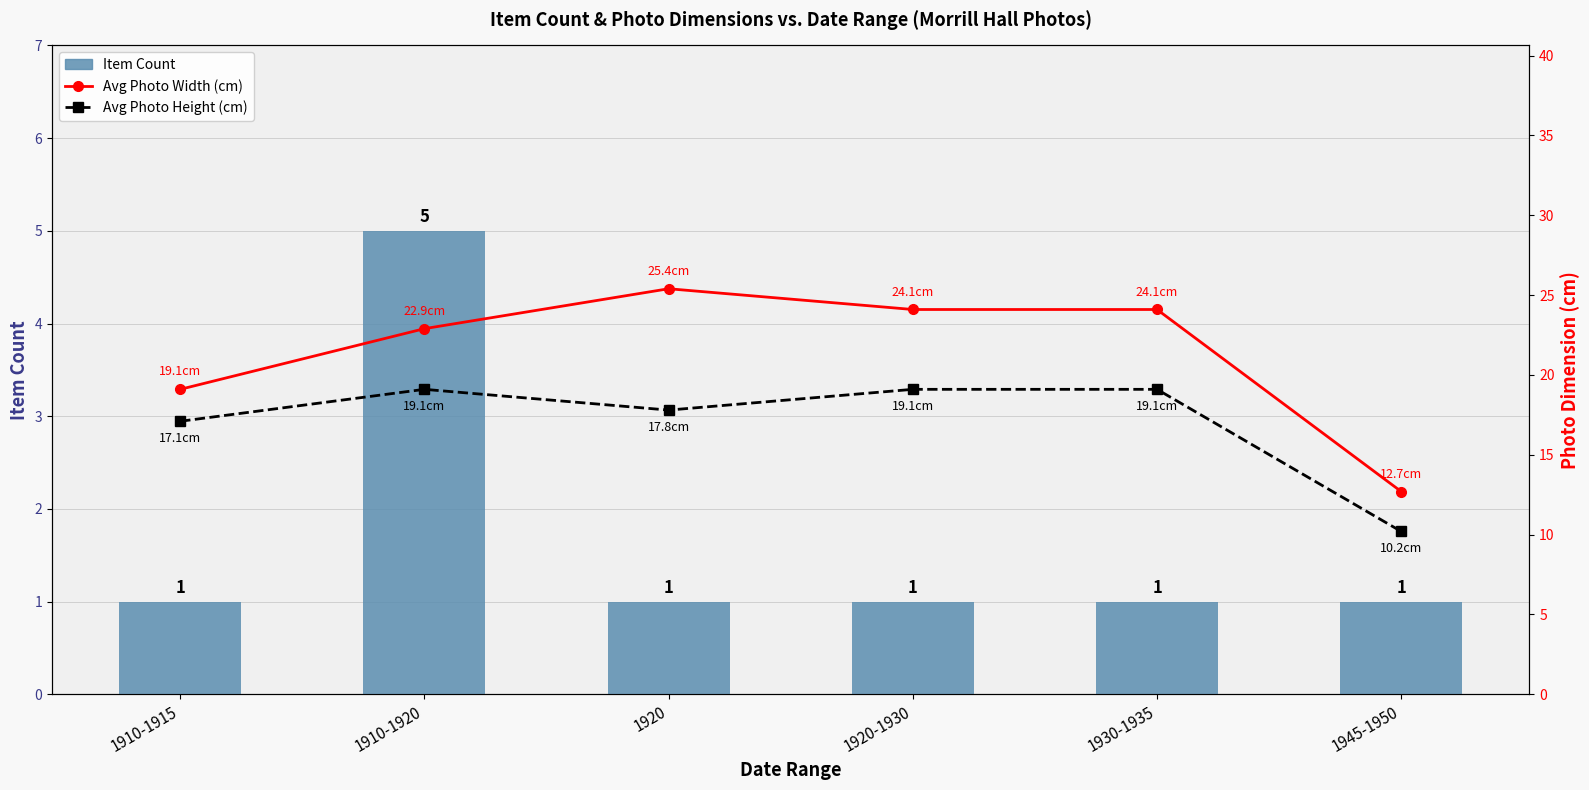

What position from the left is 1910-1915?

1